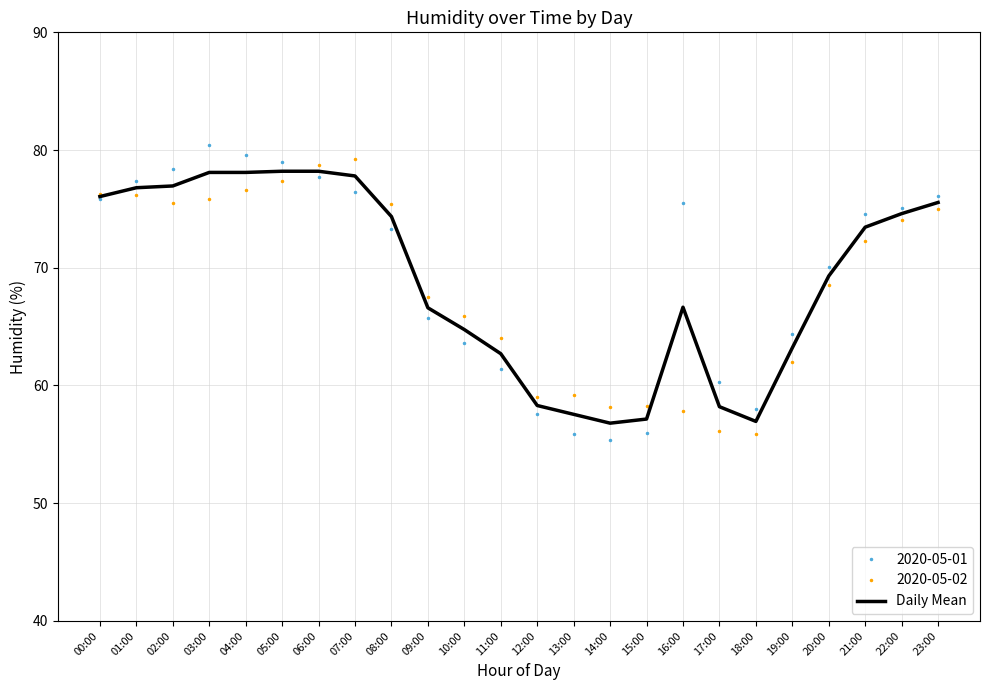

What is the spread (max minus min) of values at 09:00?

1.8